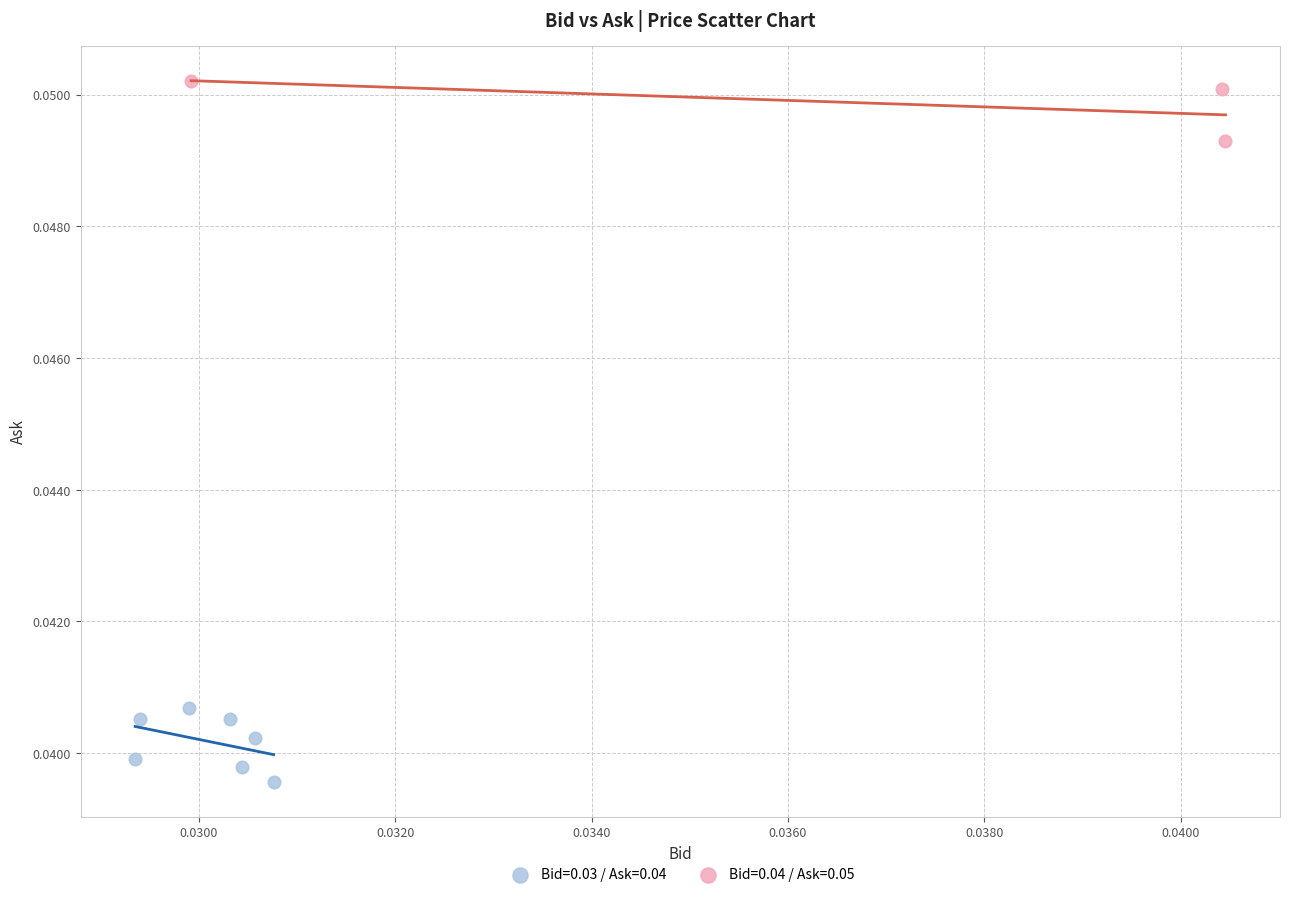

Which series reaches the maximum Y coordinate?

Bid=0.04 / Ask=0.05